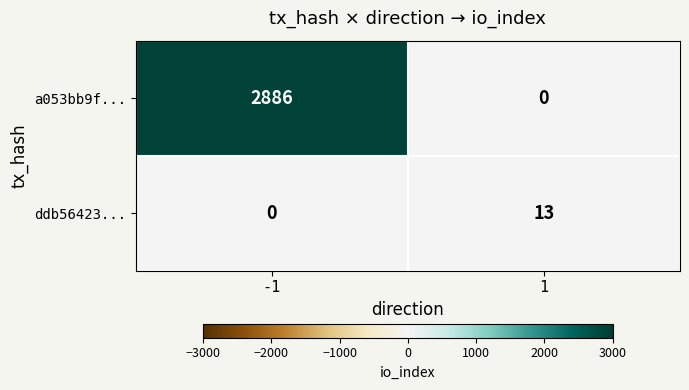

Which series has the largest range (max minus min)?

a053bb9f...